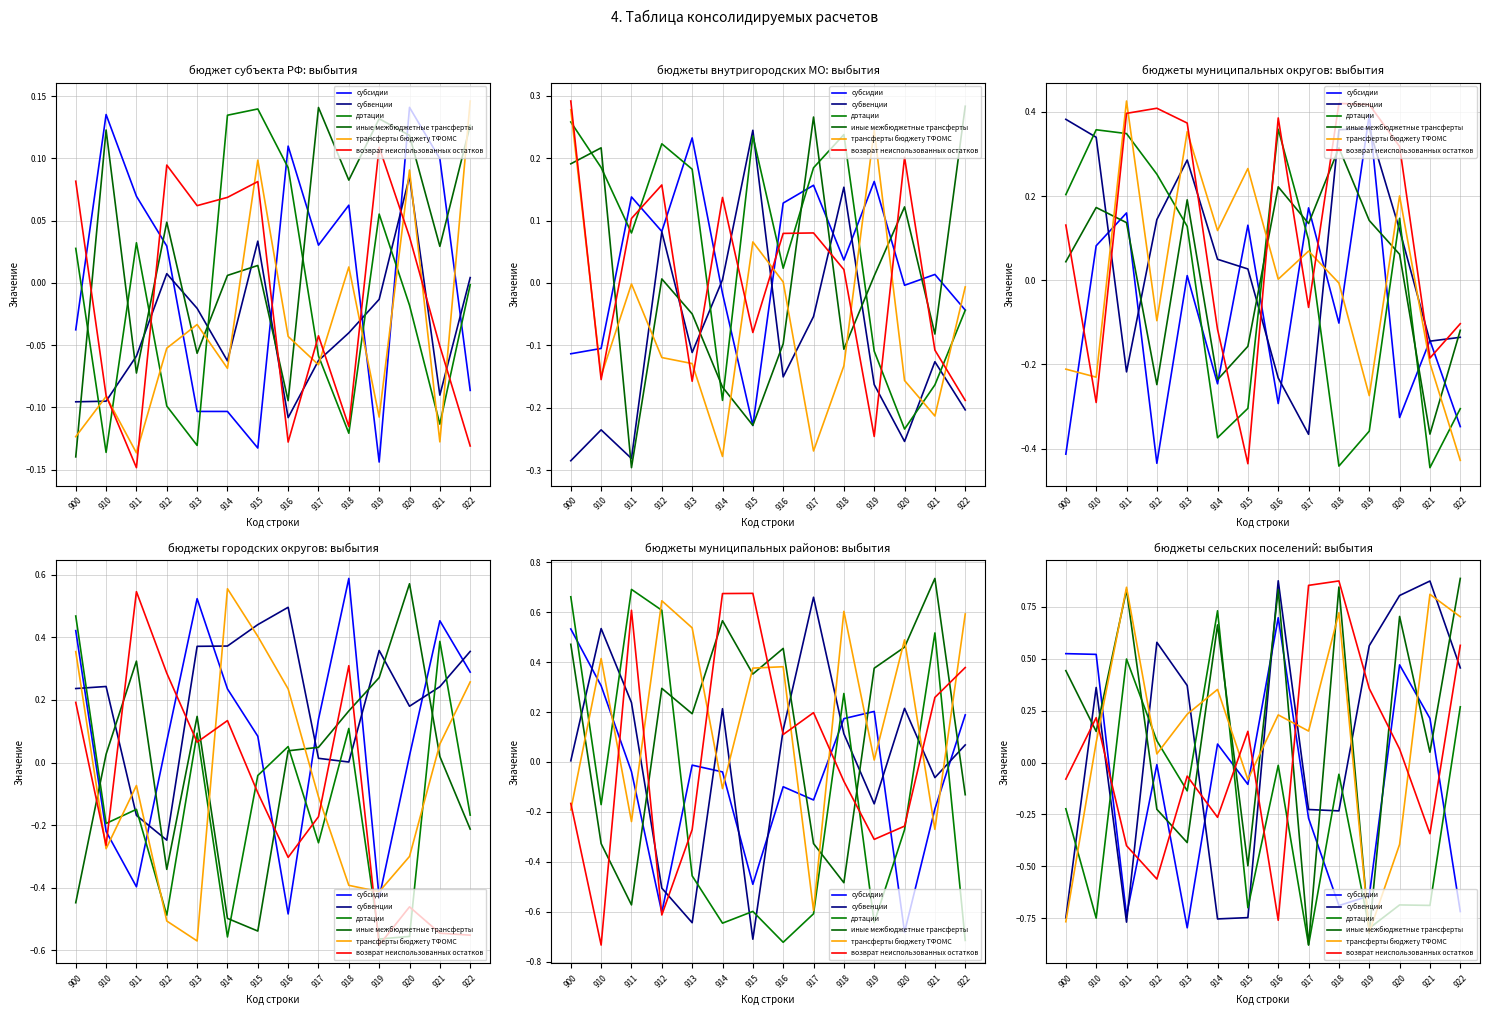

What is the value of the субвенции point at the 9th from the left?

-0.2